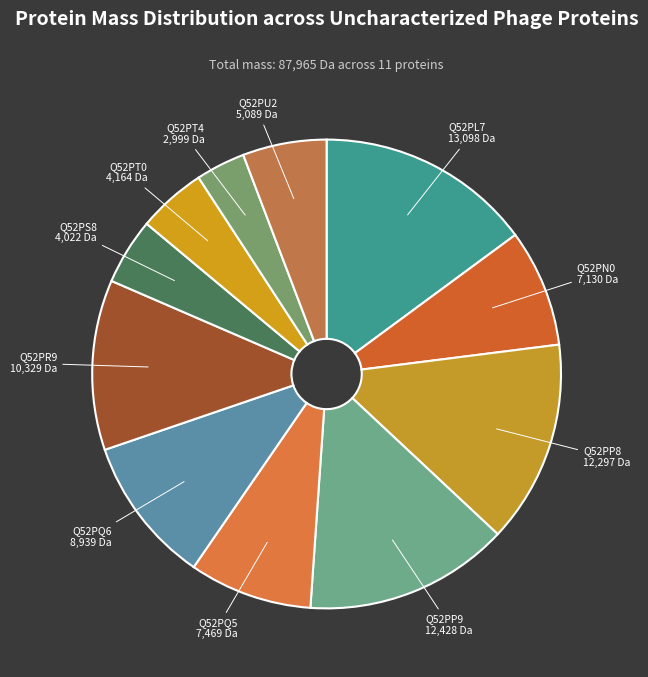

Does Q52PU2 account for over 50% of the chart?

No